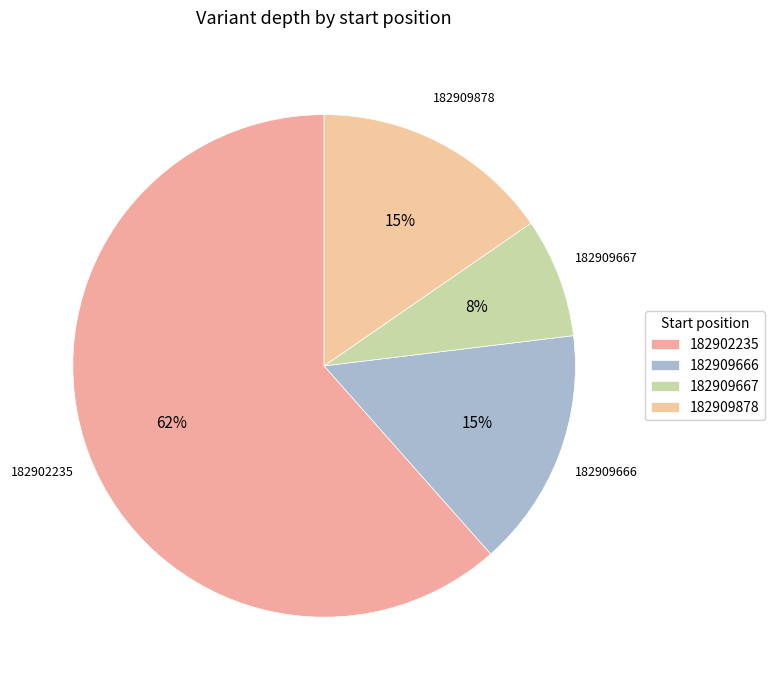

Which category accounts for the majority?

182902235